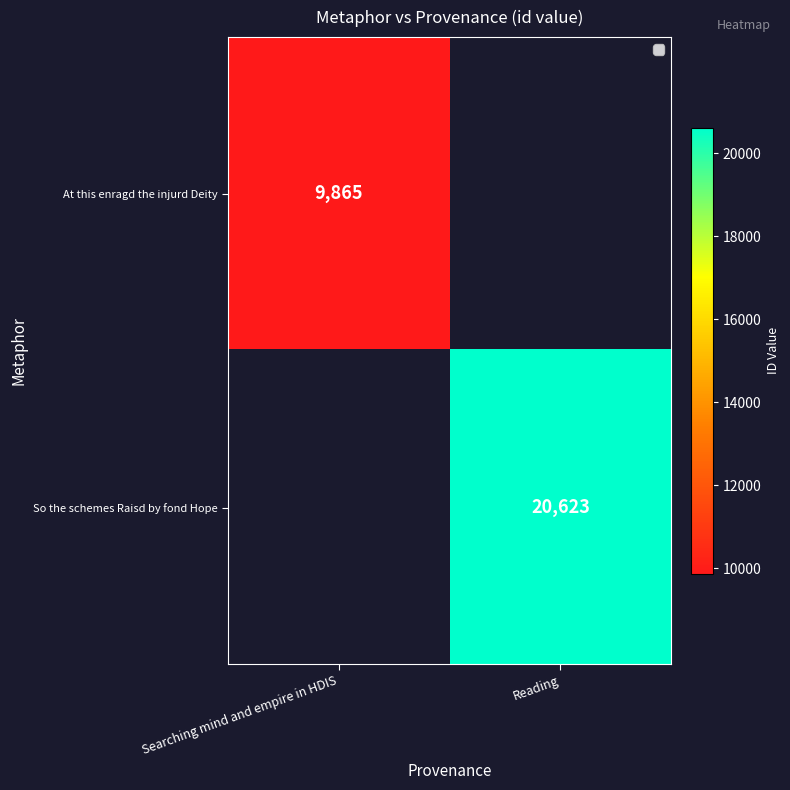

What is the smallest value displayed?

9865.0